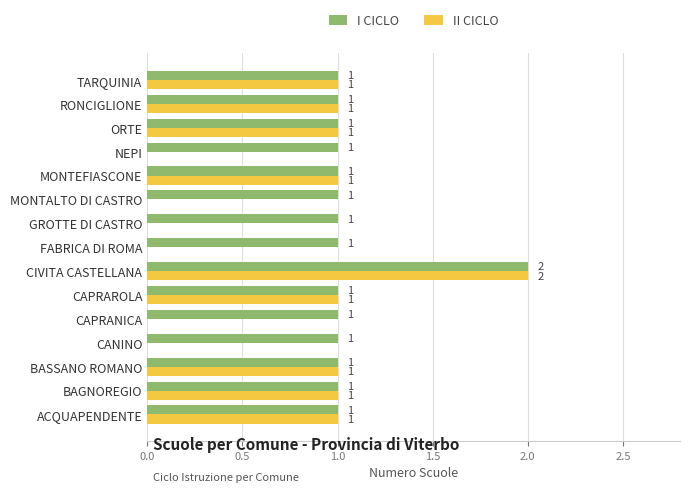

At which category is the sum across all series the highest?

CIVITA CASTELLANA